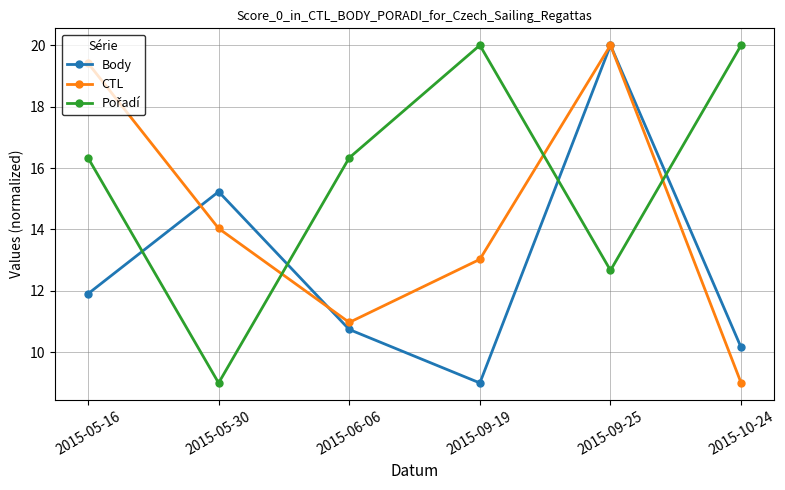

Which series changed the most between 2015-05-16 and 2015-09-25?

Body